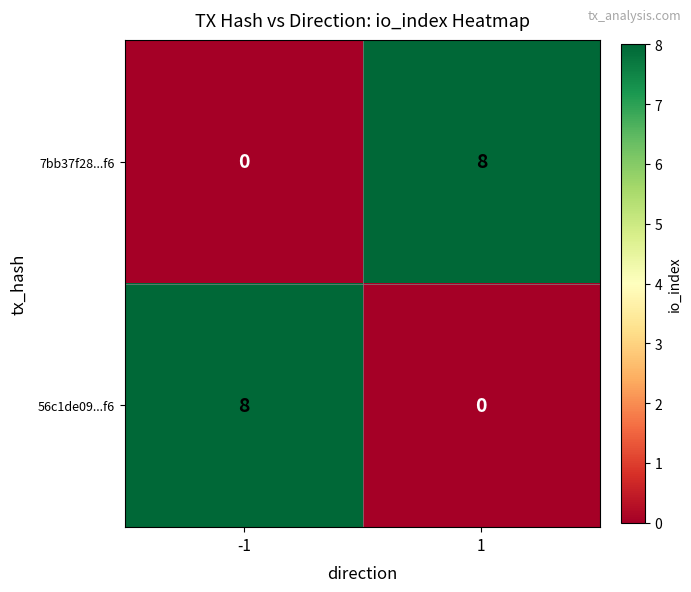

True or false: 7bb37f28...f6 has a value of 0 at -1.

True